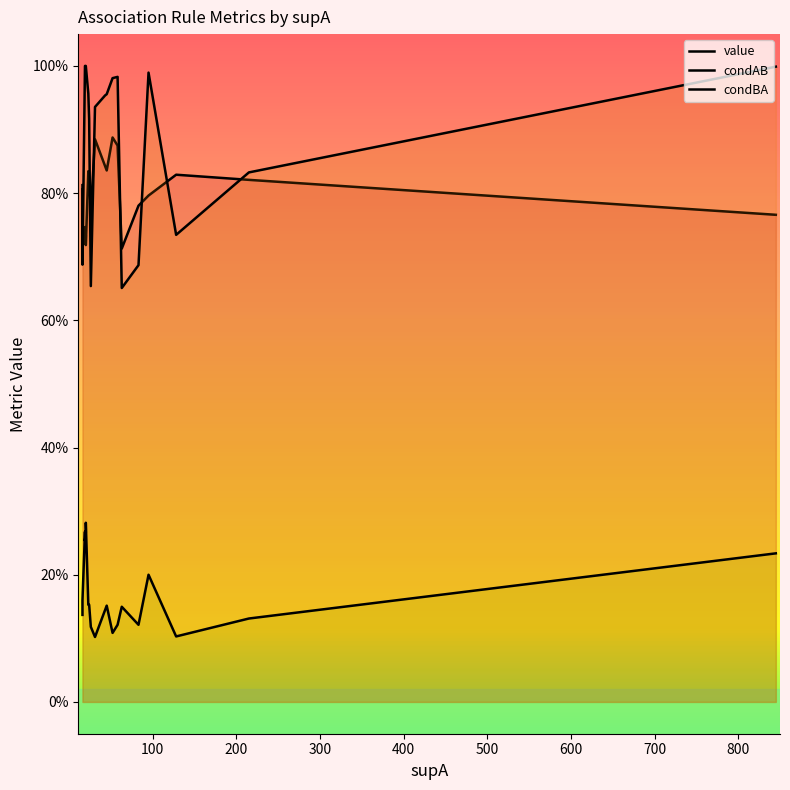

What is the total value across all series at 500?

2.0